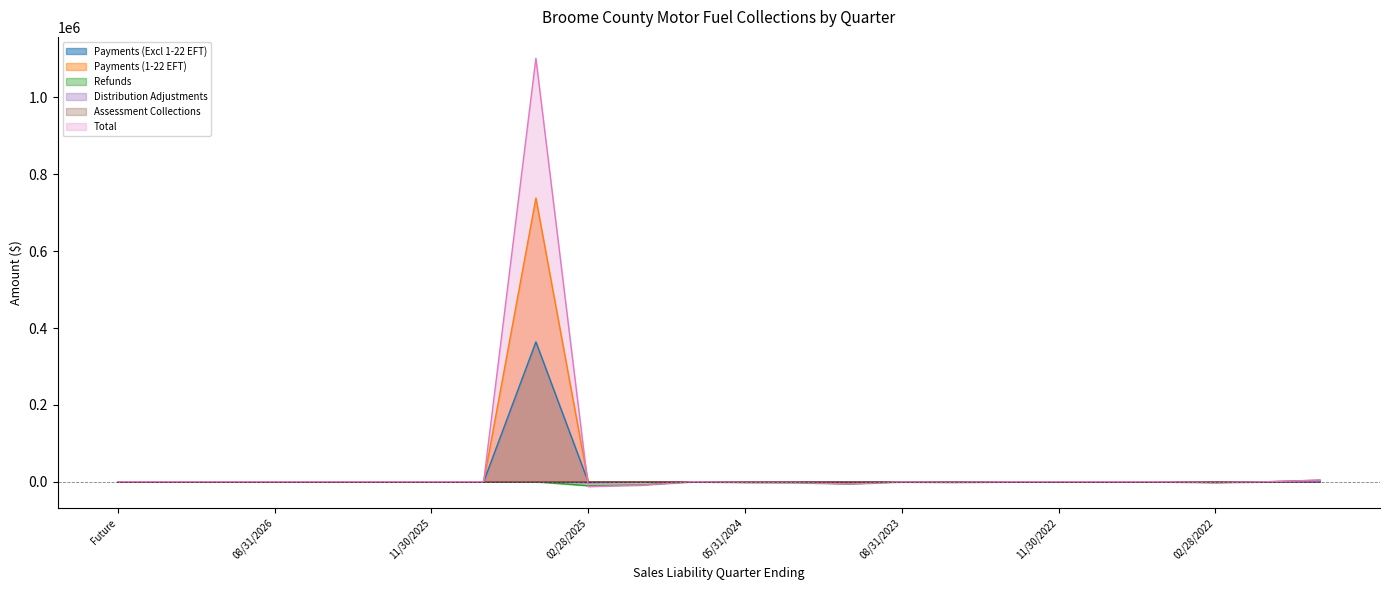

True or false: Total has a value of -54.2 at 02/28/2023.

False